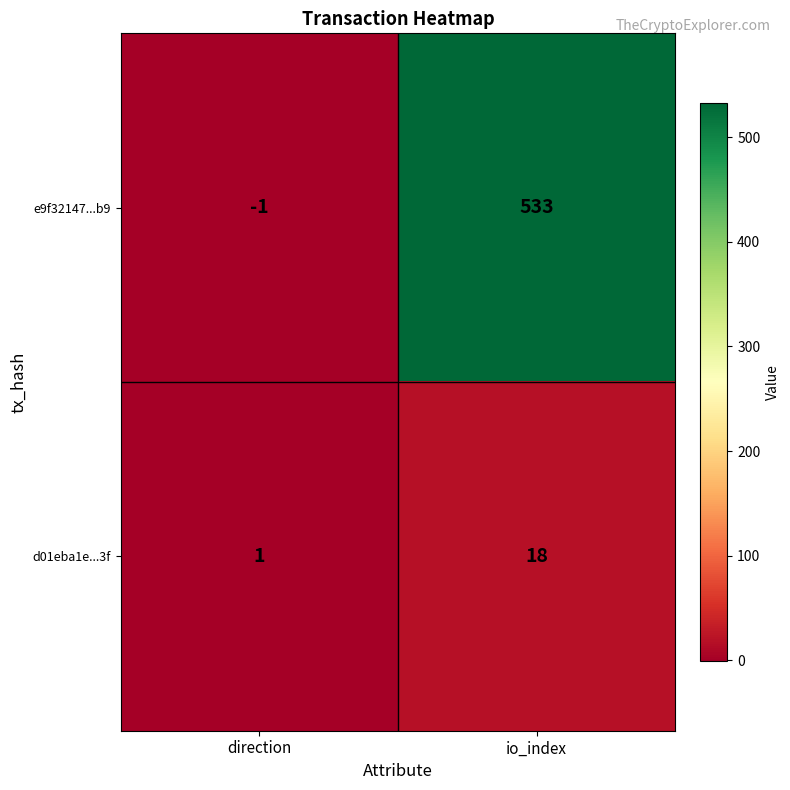

What is the sum of all e9f32147...b9 values?

532